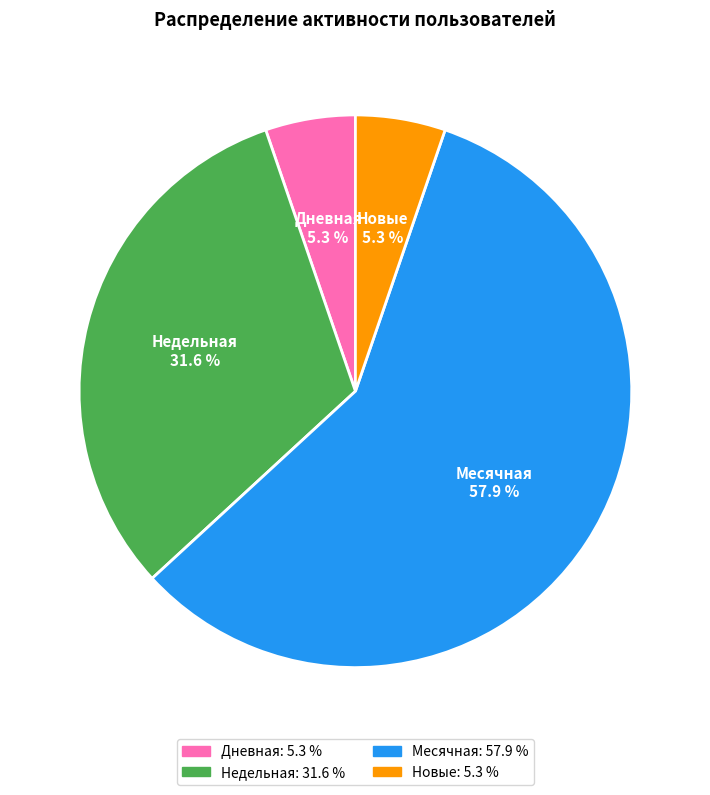

Which slice is the largest?

Месячная